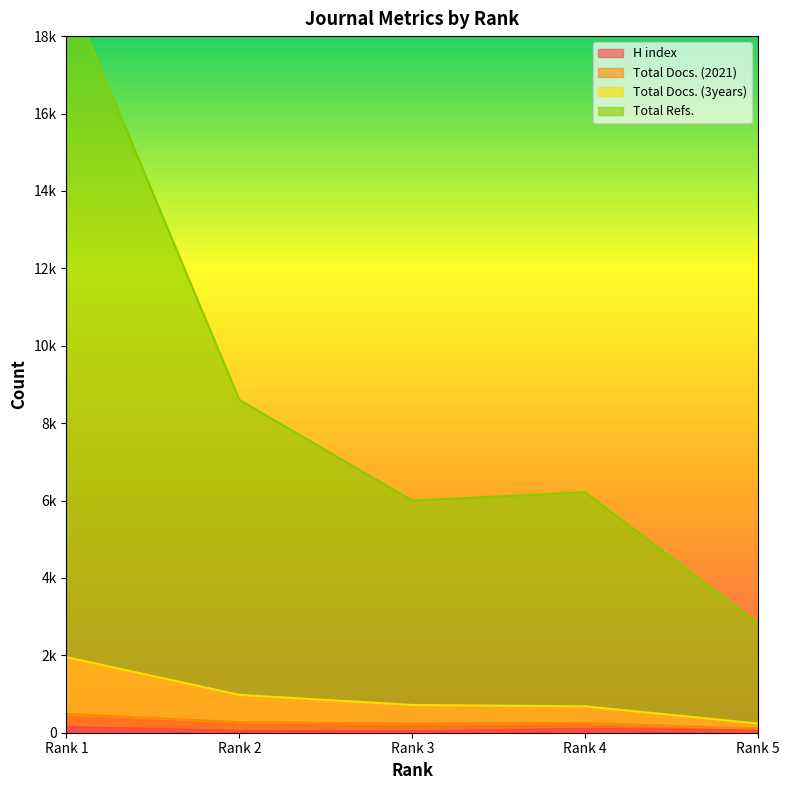

The Total Refs. series shows 8602 at Rank 2. True or false?

True